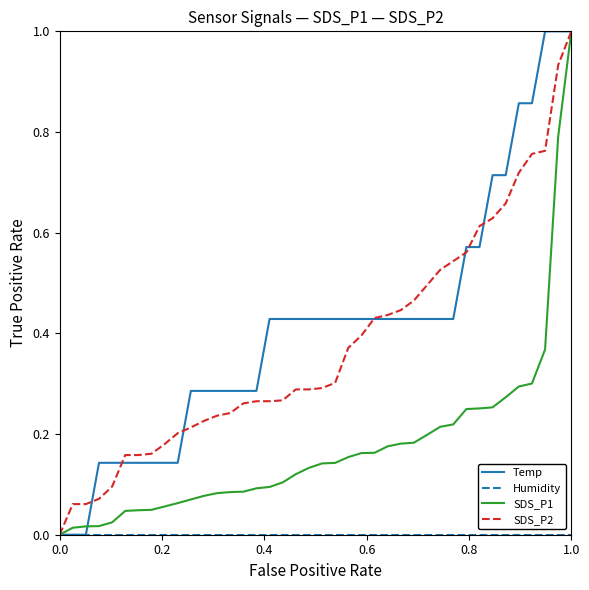

What is the maximum value shown in the chart?

1.0